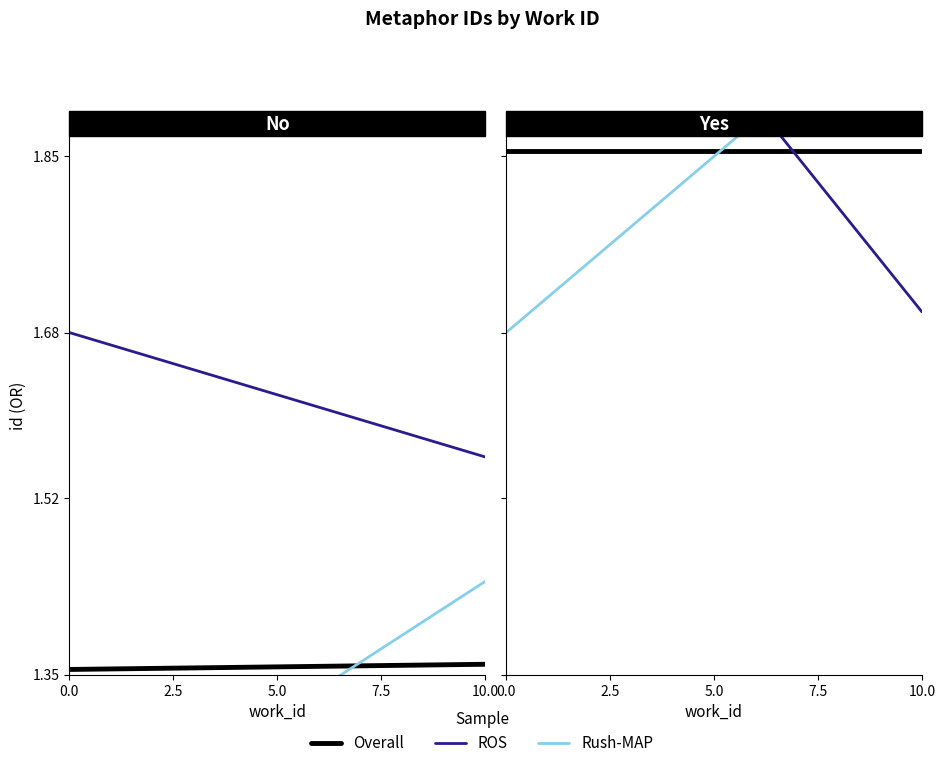

How many data points does each series have?

2